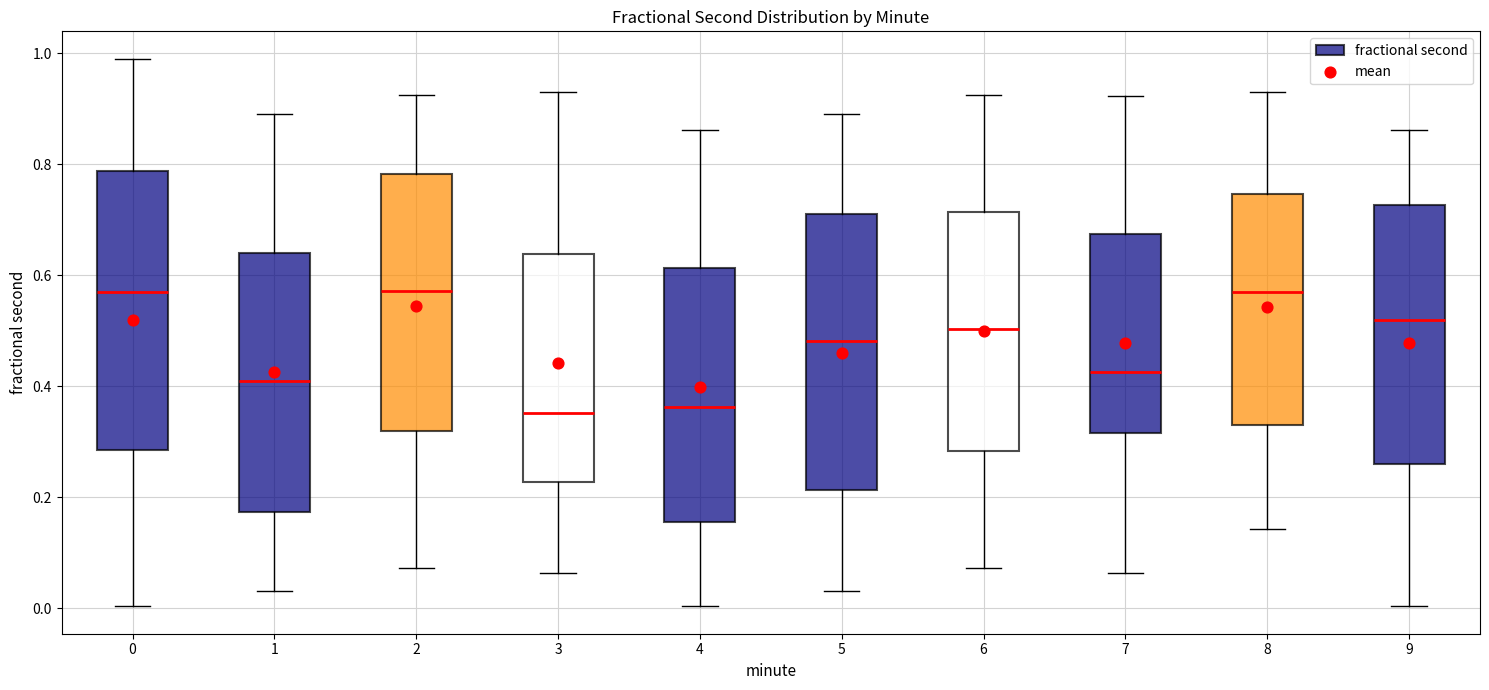

Reading left to right, transcribe this box plot: for each box, give where its median line is, the range the box spans, and where its two whiskers end, as read against the y-axis. The values are not printed on the chart, so give them approximately, as read against the axis.

0: median 0.58, box 0.28 to 0.78, whiskers 0.00 to 1.00
1: median 0.40, box 0.18 to 0.64, whiskers 0.04 to 0.90
2: median 0.58, box 0.32 to 0.78, whiskers 0.08 to 0.92
3: median 0.36, box 0.22 to 0.64, whiskers 0.06 to 0.94
4: median 0.36, box 0.16 to 0.62, whiskers 0.00 to 0.86
5: median 0.48, box 0.22 to 0.72, whiskers 0.04 to 0.90
6: median 0.50, box 0.28 to 0.72, whiskers 0.08 to 0.92
7: median 0.42, box 0.32 to 0.68, whiskers 0.06 to 0.92
8: median 0.58, box 0.32 to 0.74, whiskers 0.14 to 0.94
9: median 0.52, box 0.26 to 0.72, whiskers 0.00 to 0.86